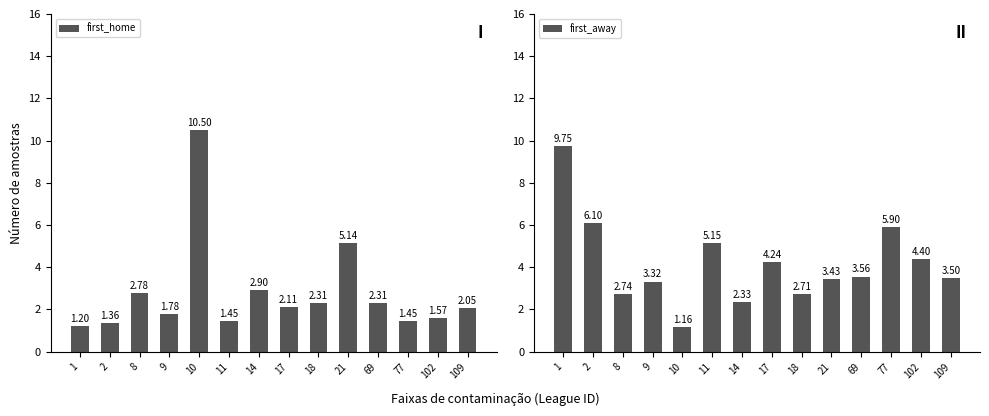

True or false: first_home has a value of 1.4 at 11.

True